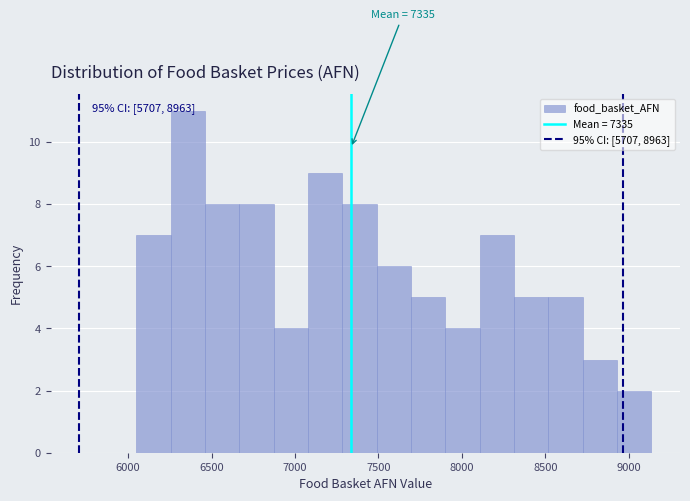

Over which range of the x-axis is the bar tallest?

6250 to 6450